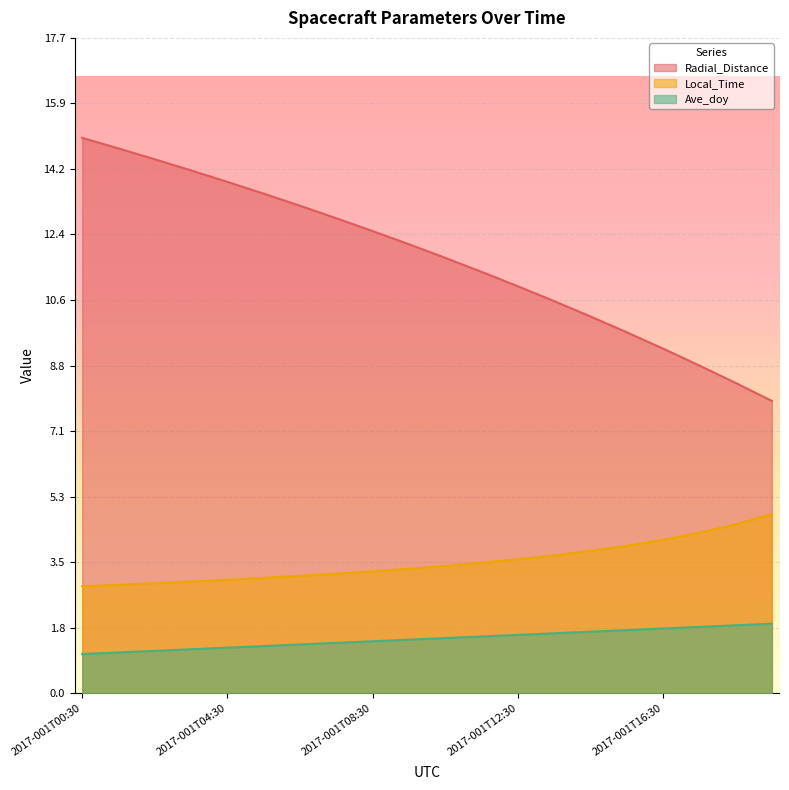

True or false: Radial_Distance and Ave_doy cross at least once.

False